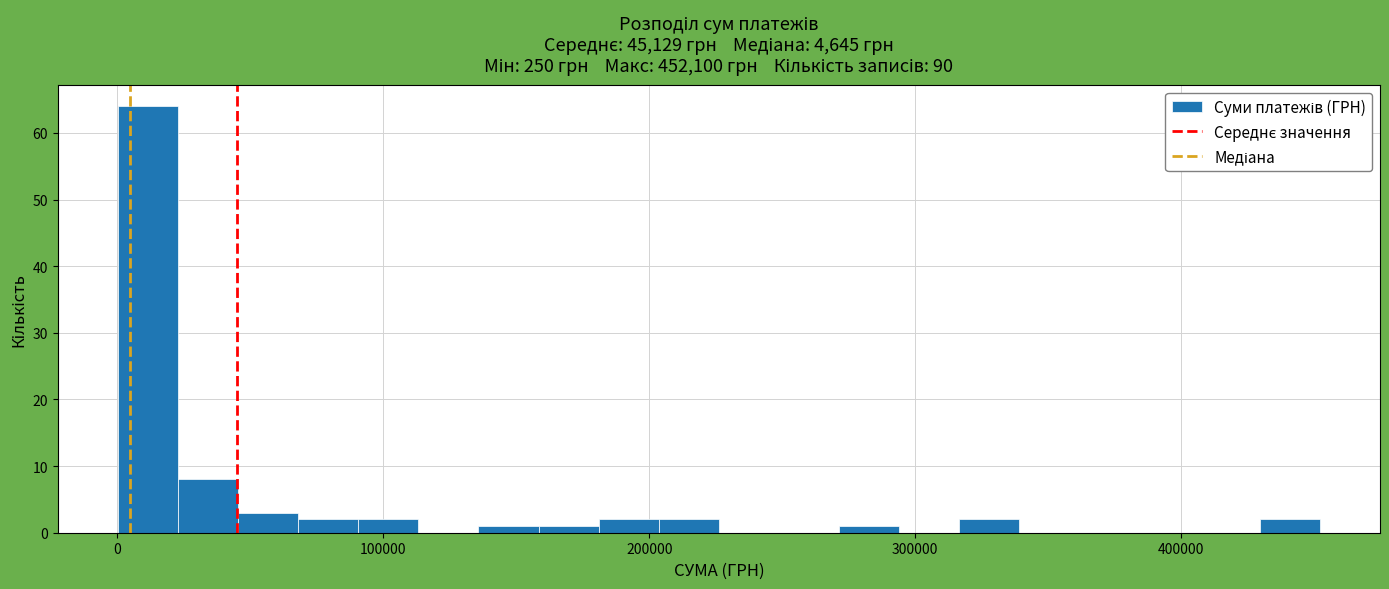

Read against the x-axis, roughly where is the centre of the tallest bar?

10000